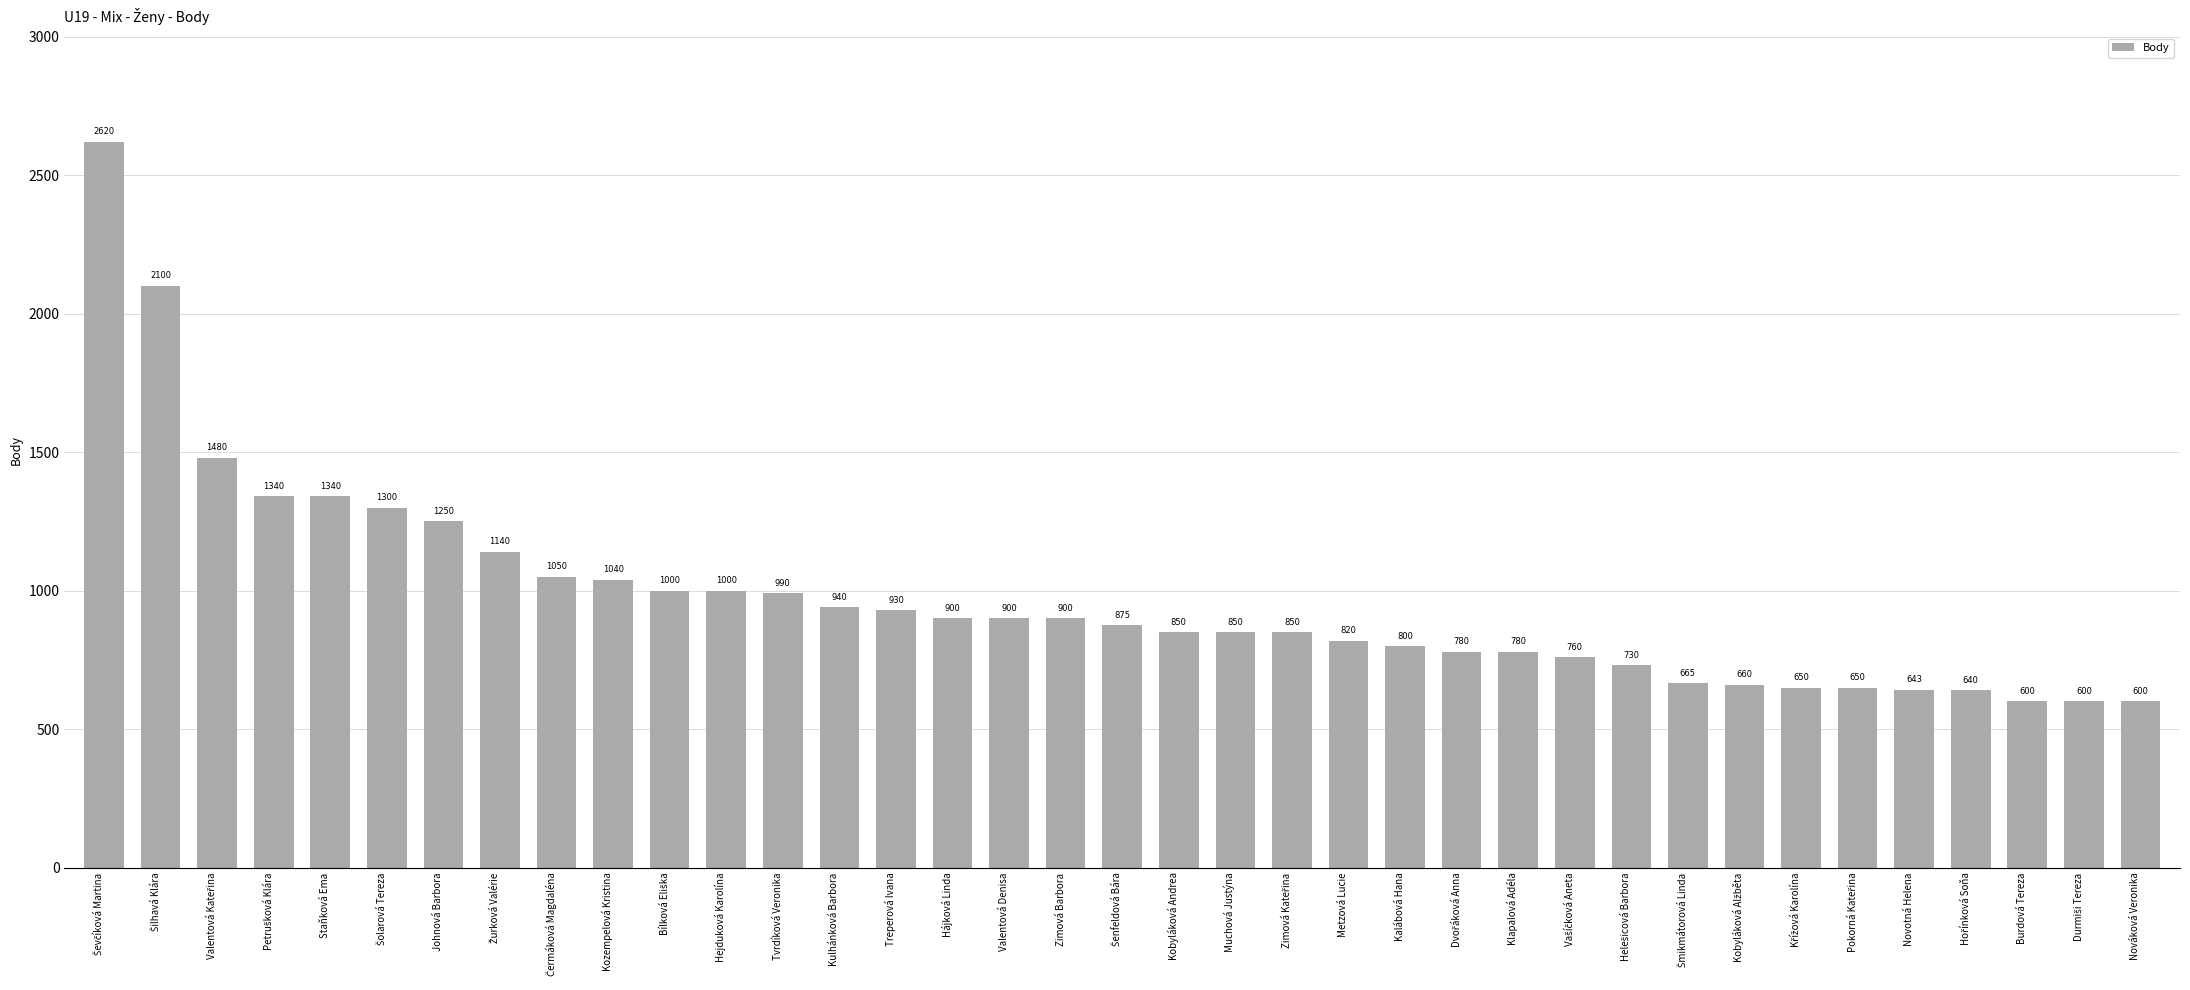

How many categories are shown in the chart?

37